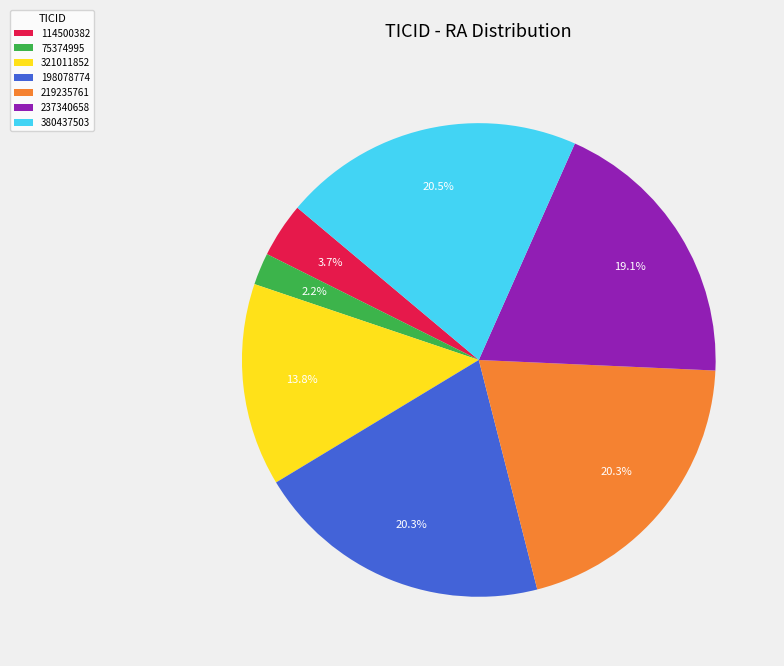

What is the smallest slice in the pie chart?

75374995